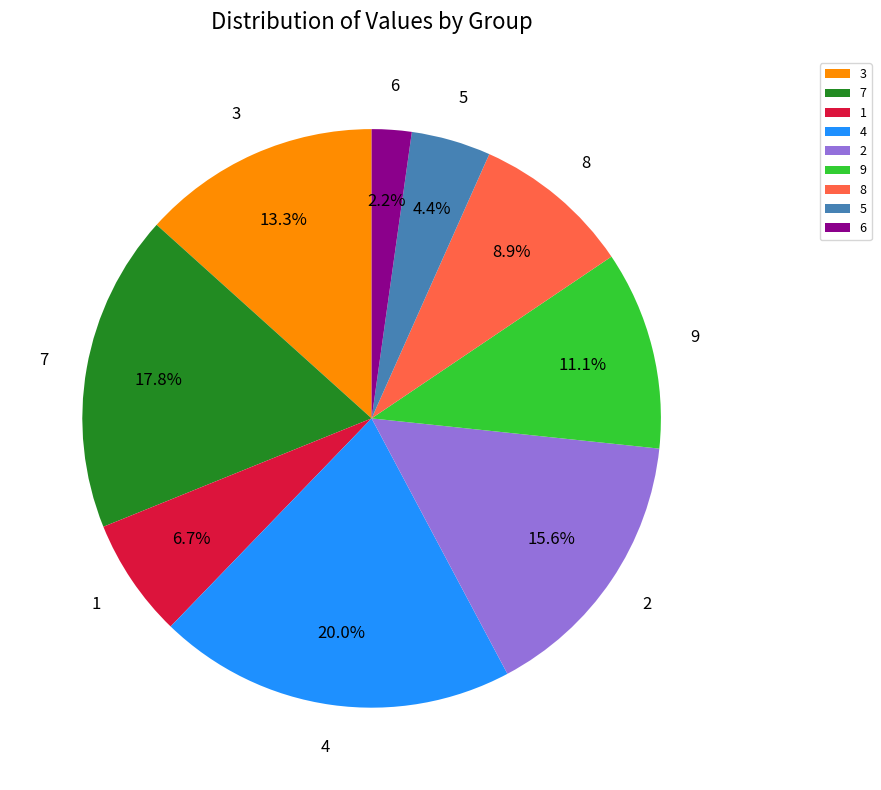

Which category has the biggest portion of the pie?

4